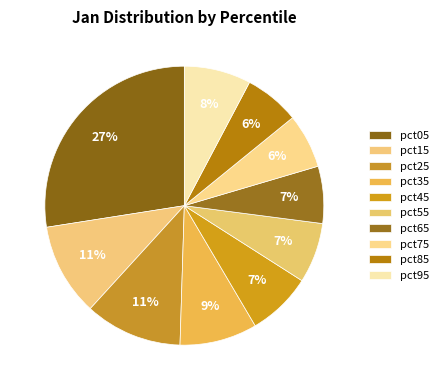

True or false: pct75 accounts for 1% of the total.

False